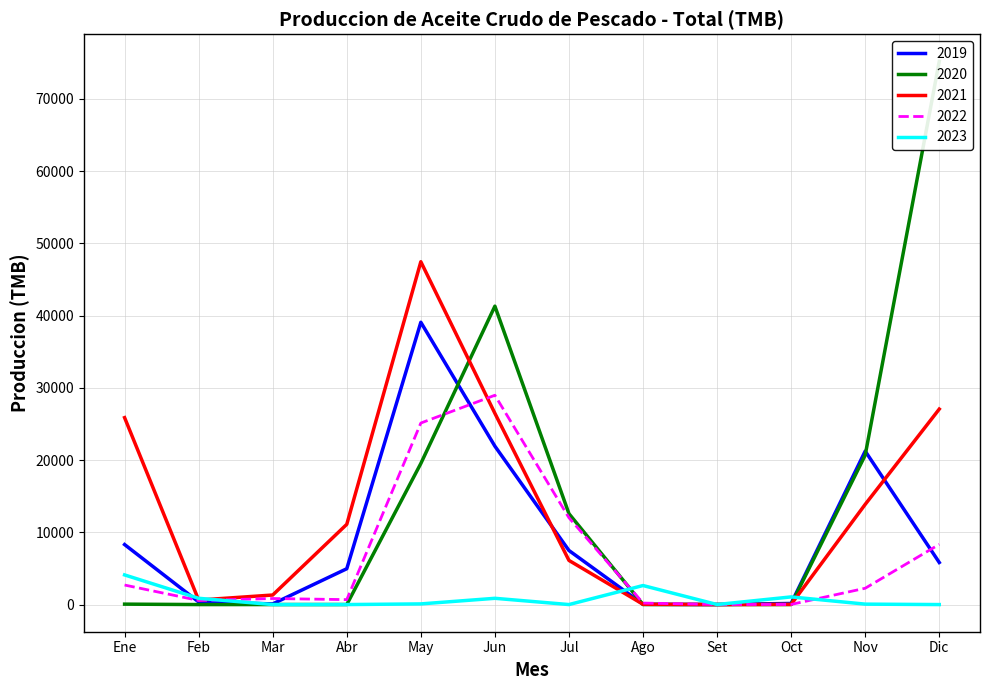

List the labels in order of 2021 value, largest first.

May, Dic, Jun, Ene, Nov, Abr, Jul, Mar, Feb, Ago, Oct, Set